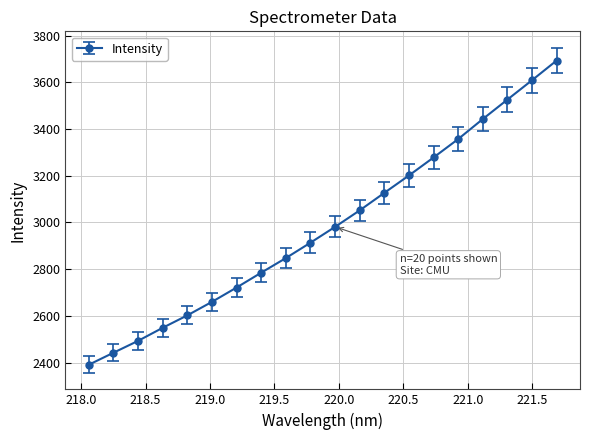

What is the greatest value displayed?

3693.1